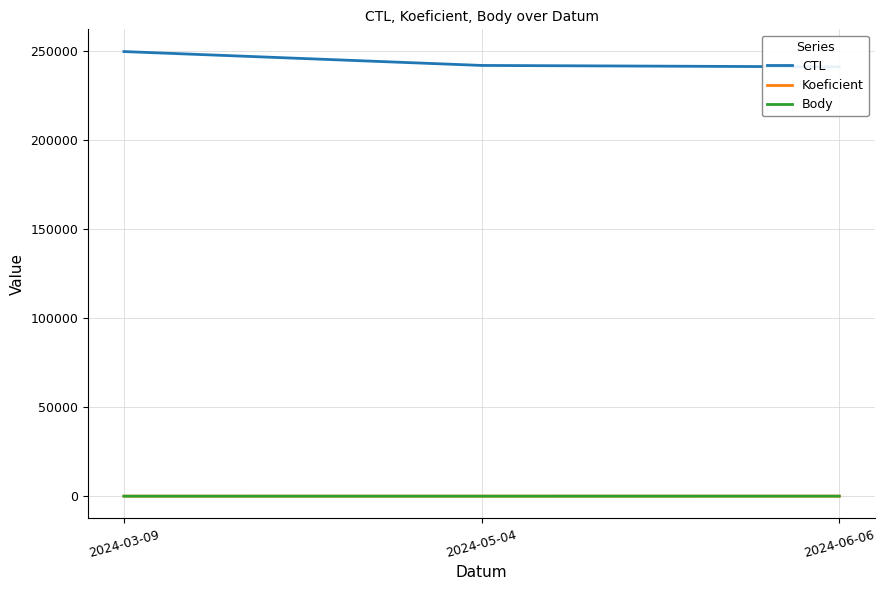

At which label is Body closest to 9?

2024-05-04